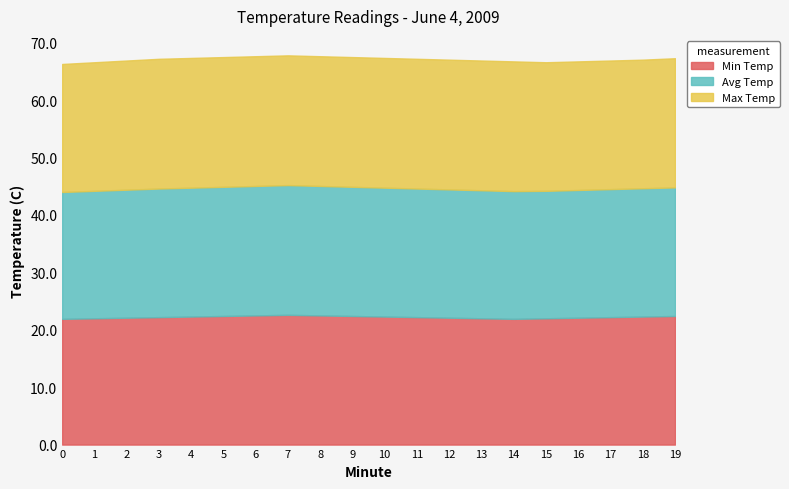

How many interior local valleys does the Min Temp series have?

1